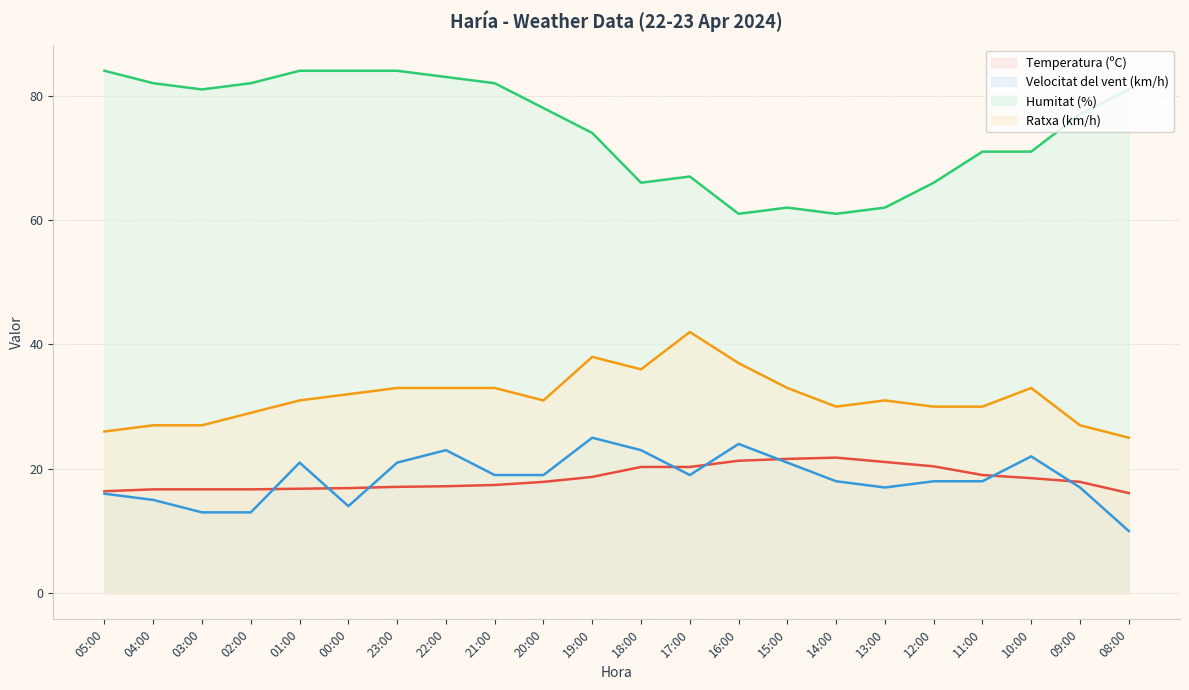

Reading right to left, list all the values displayed in this chart.

Temperatura (ºC): 16.1	17.9	18.5	19.0	20.4	21.1	21.8	21.6	21.3	20.3	20.3	18.7	17.9	17.4	17.2	17.1	16.9	16.8	16.7	16.7	16.7	16.4
Velocitat del vent (km/h): 10.0	17.0	22.0	18.0	18.0	17.0	18.0	21.0	24.0	19.0	23.0	25.0	19.0	19.0	23.0	21.0	14.0	21.0	13.0	13.0	15.0	16.0
Humitat (%): 81.0	77.0	71.0	71.0	66.0	62.0	61.0	62.0	61.0	67.0	66.0	74.0	78.0	82.0	83.0	84.0	84.0	84.0	82.0	81.0	82.0	84.0
Ratxa (km/h): 25.0	27.0	33.0	30.0	30.0	31.0	30.0	33.0	37.0	42.0	36.0	38.0	31.0	33.0	33.0	33.0	32.0	31.0	29.0	27.0	27.0	26.0